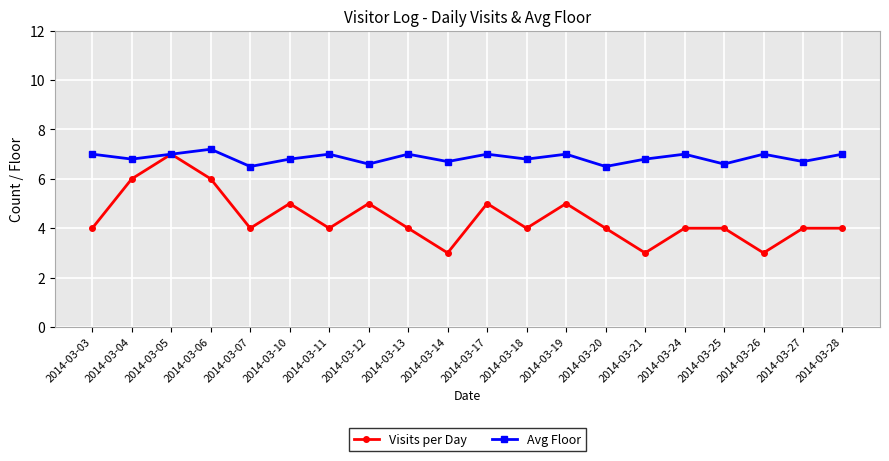

How many Avg Floor values are between 6 and 7?

19